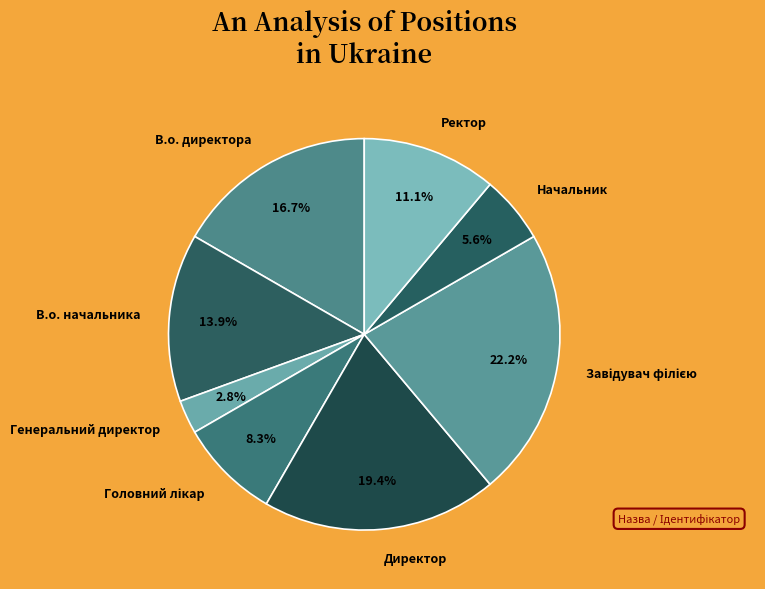

Which slice is the smallest?

Генеральний директор